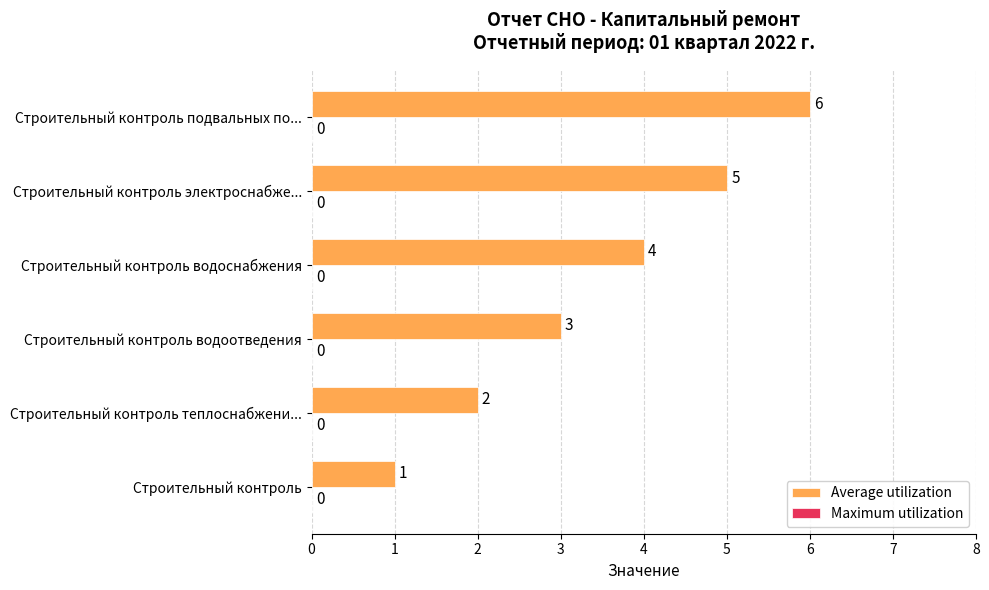

List the labels in order of value, largest first.

Строительный контроль подвальных по..., Строительный контроль электроснабже..., Строительный контроль водоснабжения, Строительный контроль водоотведения, Строительный контроль теплоснабжени..., Строительный контроль